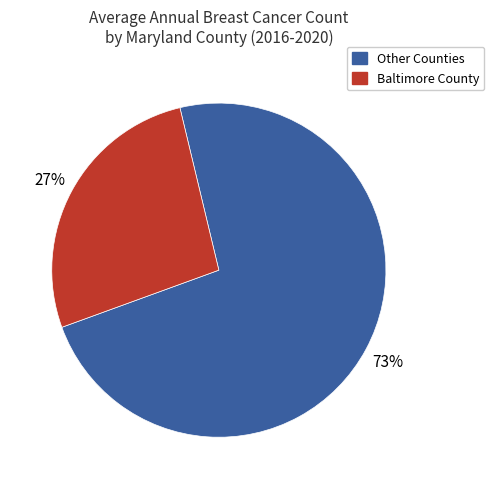

Is there any slice that represents more than half of the pie?

Yes